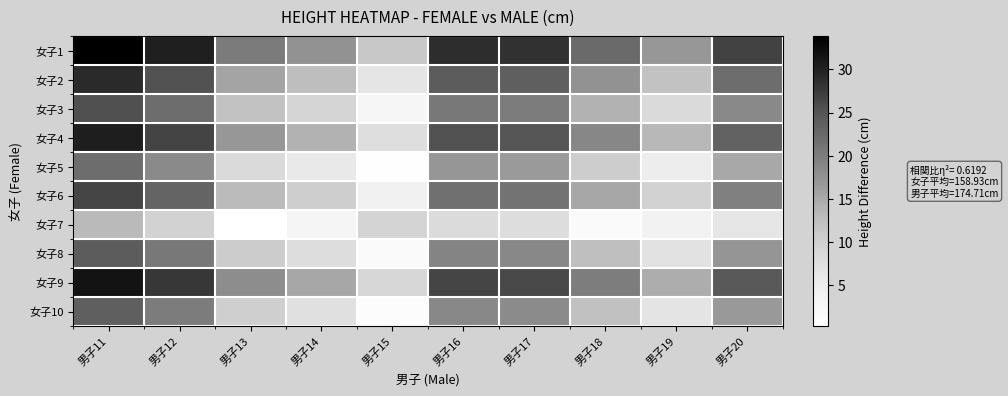

What is the difference between the highest and lowest values at 男子11?

20.6